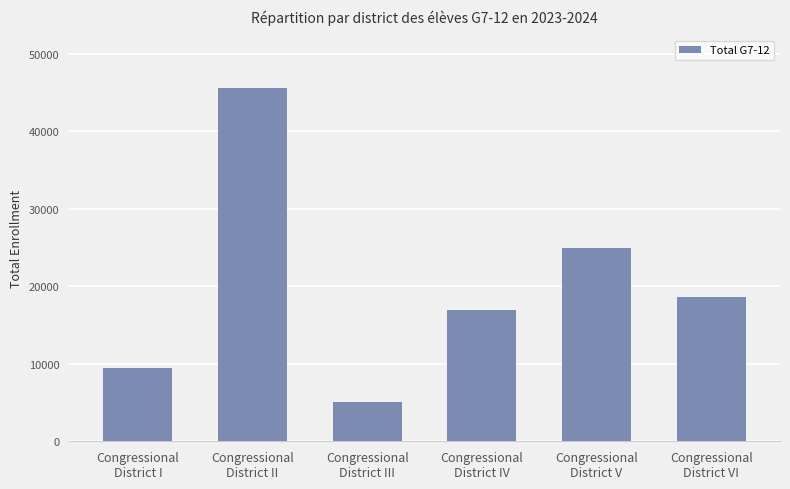

What is the value of the 4th bar from the left?

16893